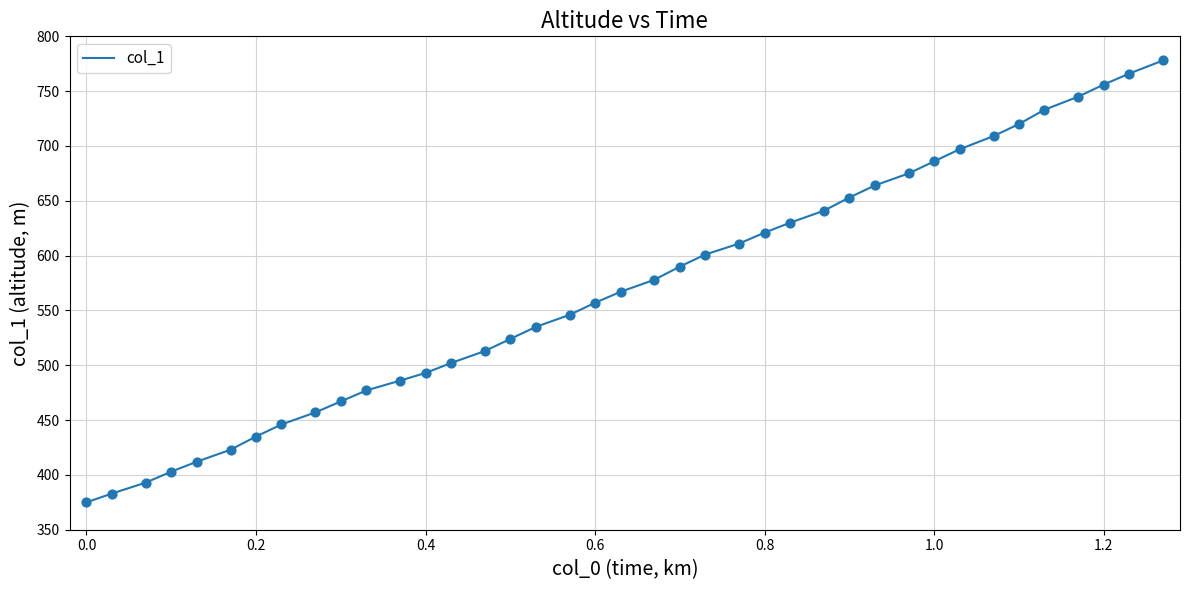

What is the maximum value shown in the chart?

778